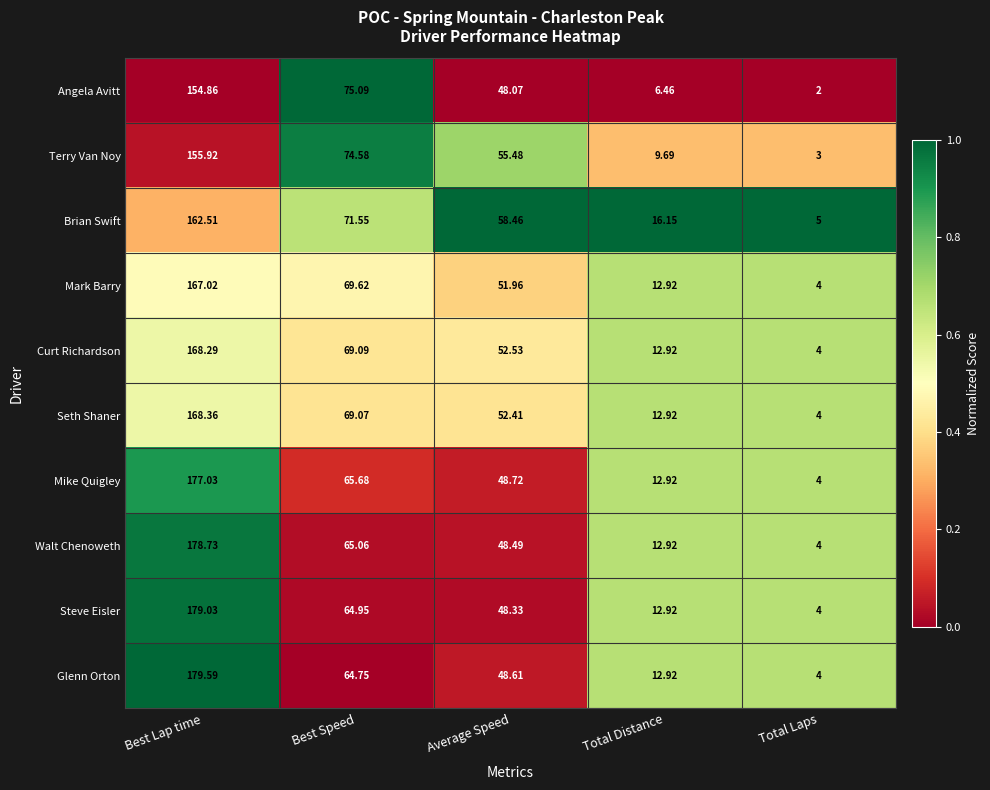

Which series has the largest total across all categories?

Brian Swift